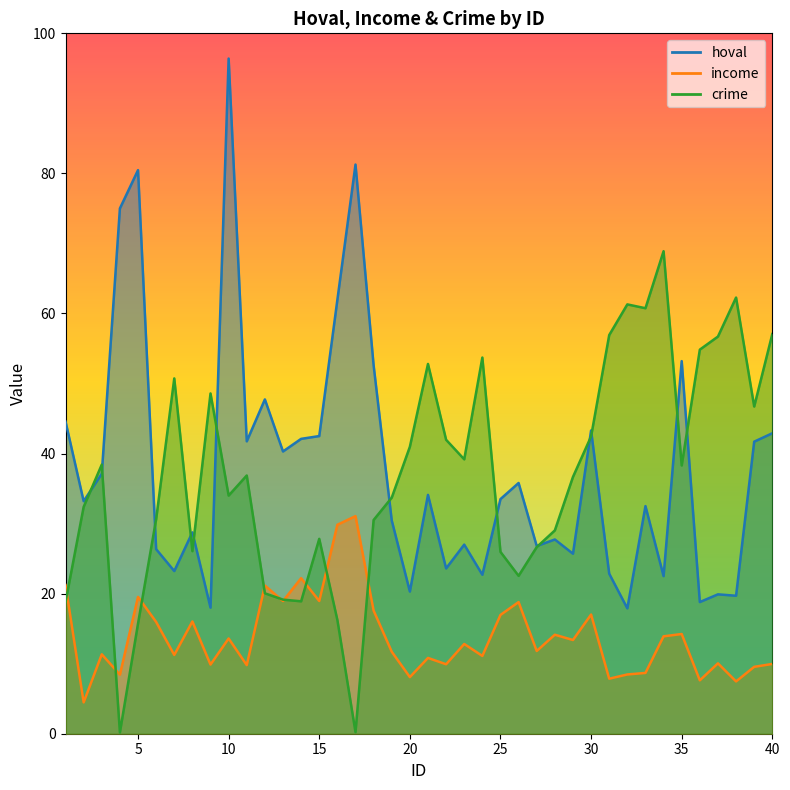

What is the value of the income point at the 11th from the left?

9.8